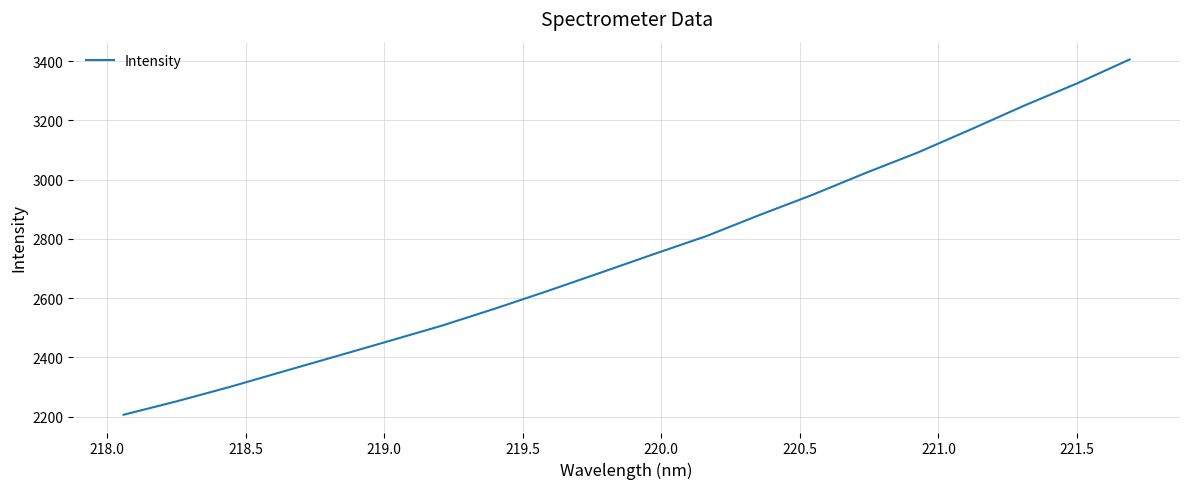

What is the smallest value displayed?

2206.3